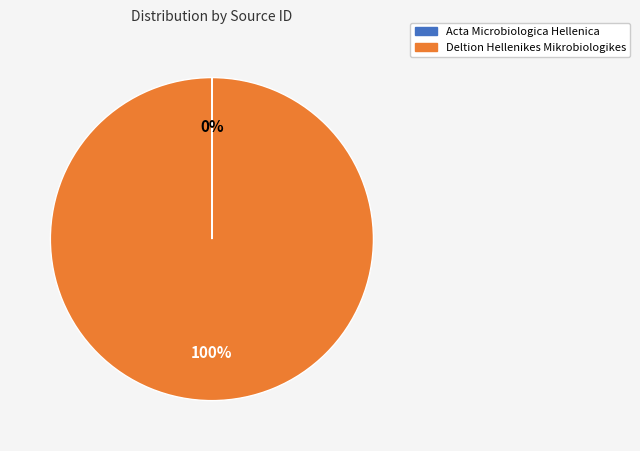

Is there any slice that represents more than half of the pie?

Yes